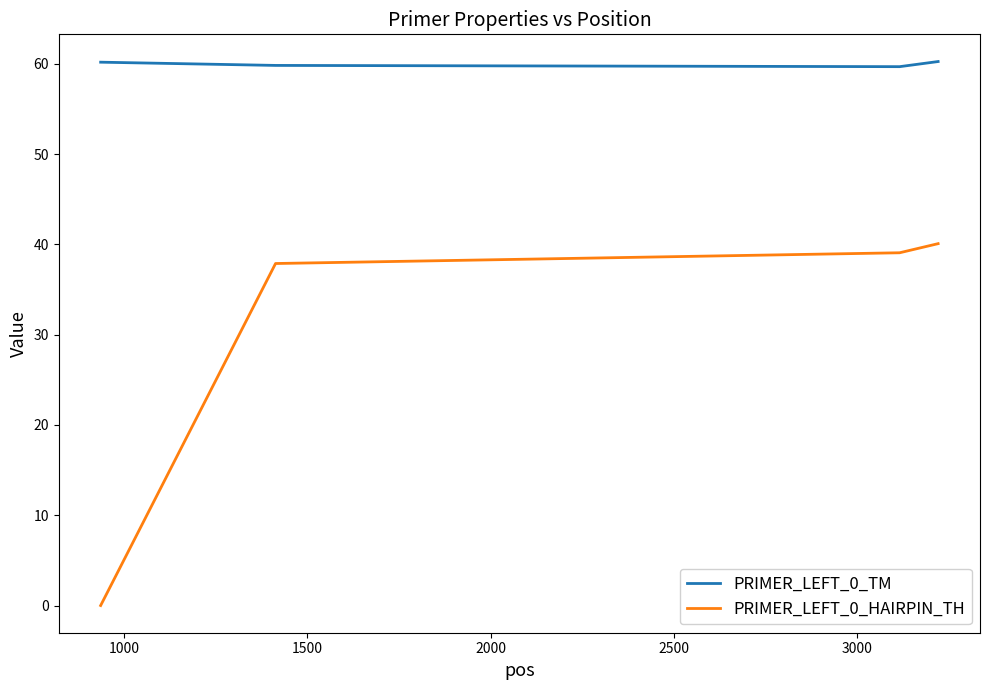

What is the average value of the PRIMER_LEFT_0_TM series?

60.0